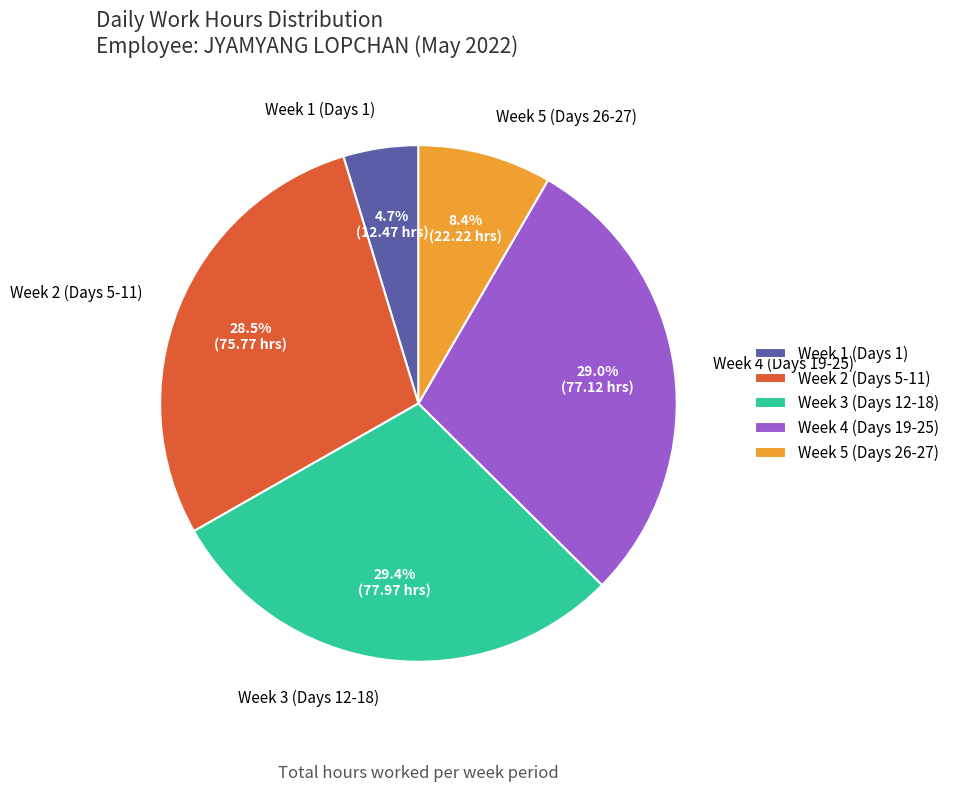

Which has a higher value, Week 3 (Days 12-18) or Week 1 (Days 1)?

Week 3 (Days 12-18)